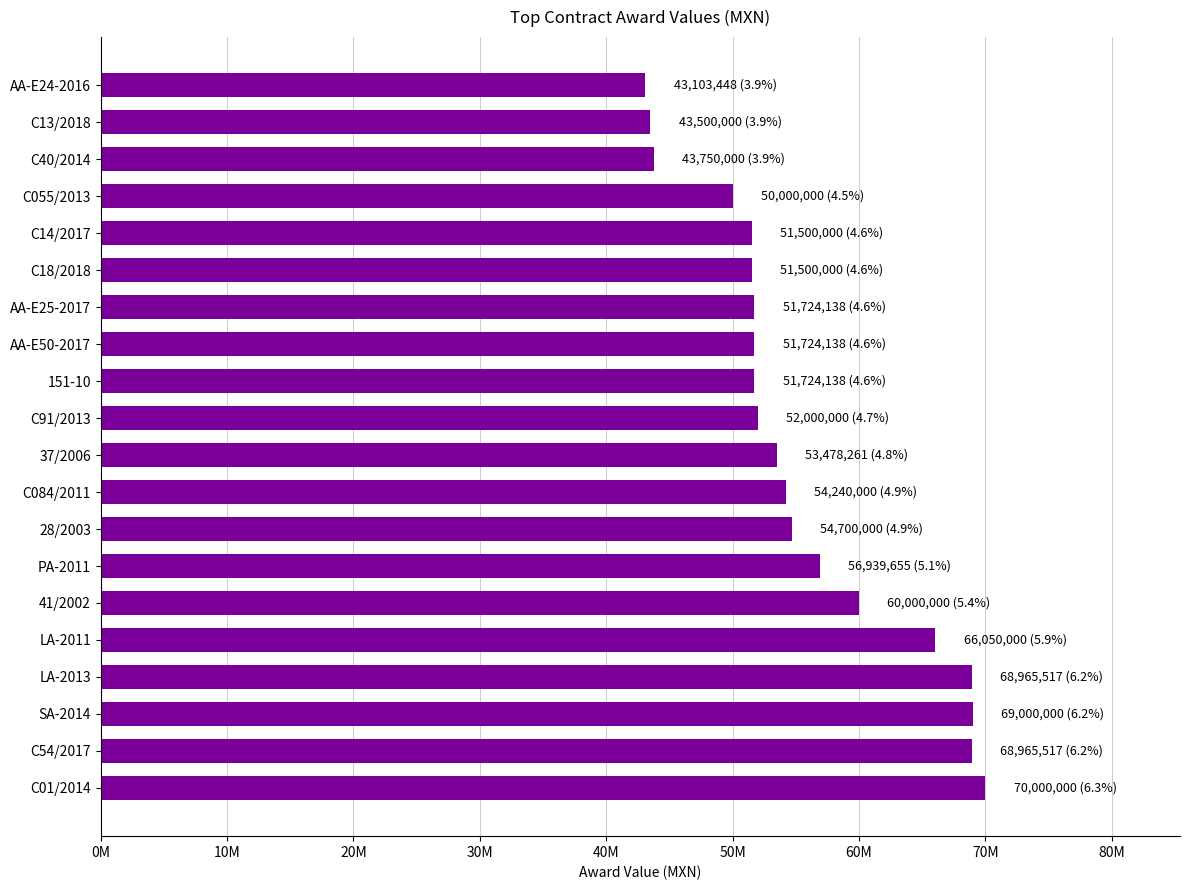

Are the bars horizontal?

Yes